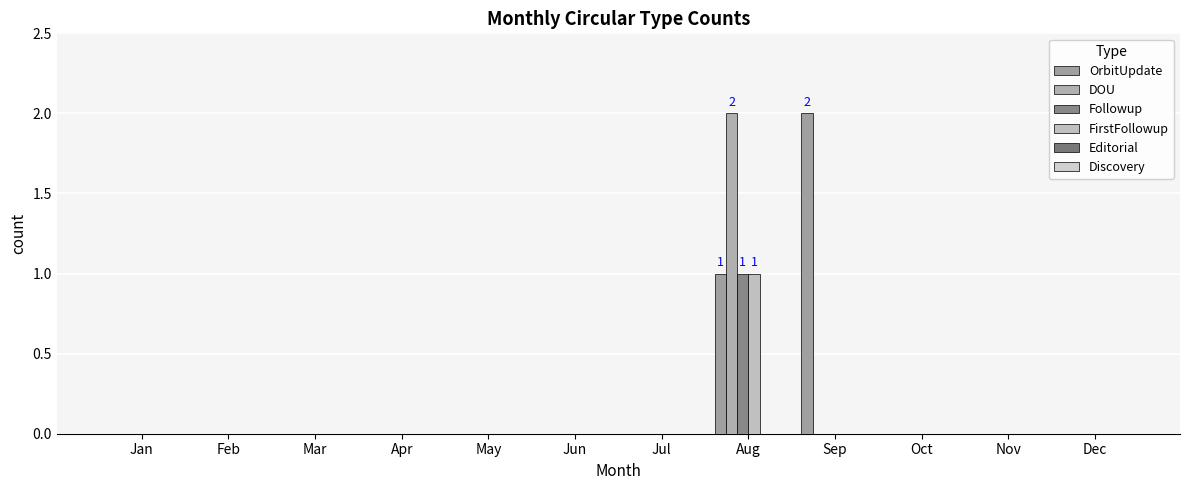

Is it true that OrbitUpdate equals -1 at Jul?

False